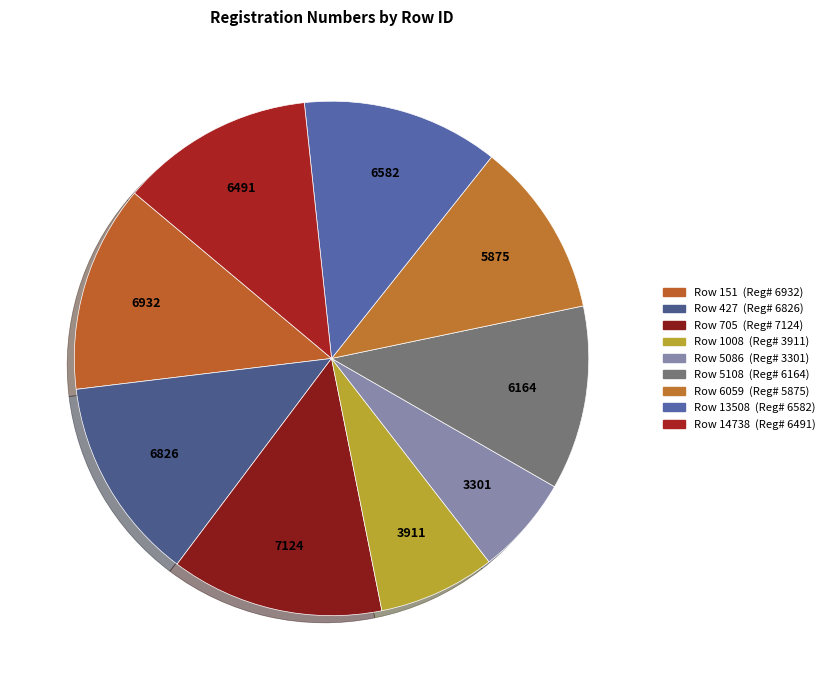

Count the number of slices in the pie.

9